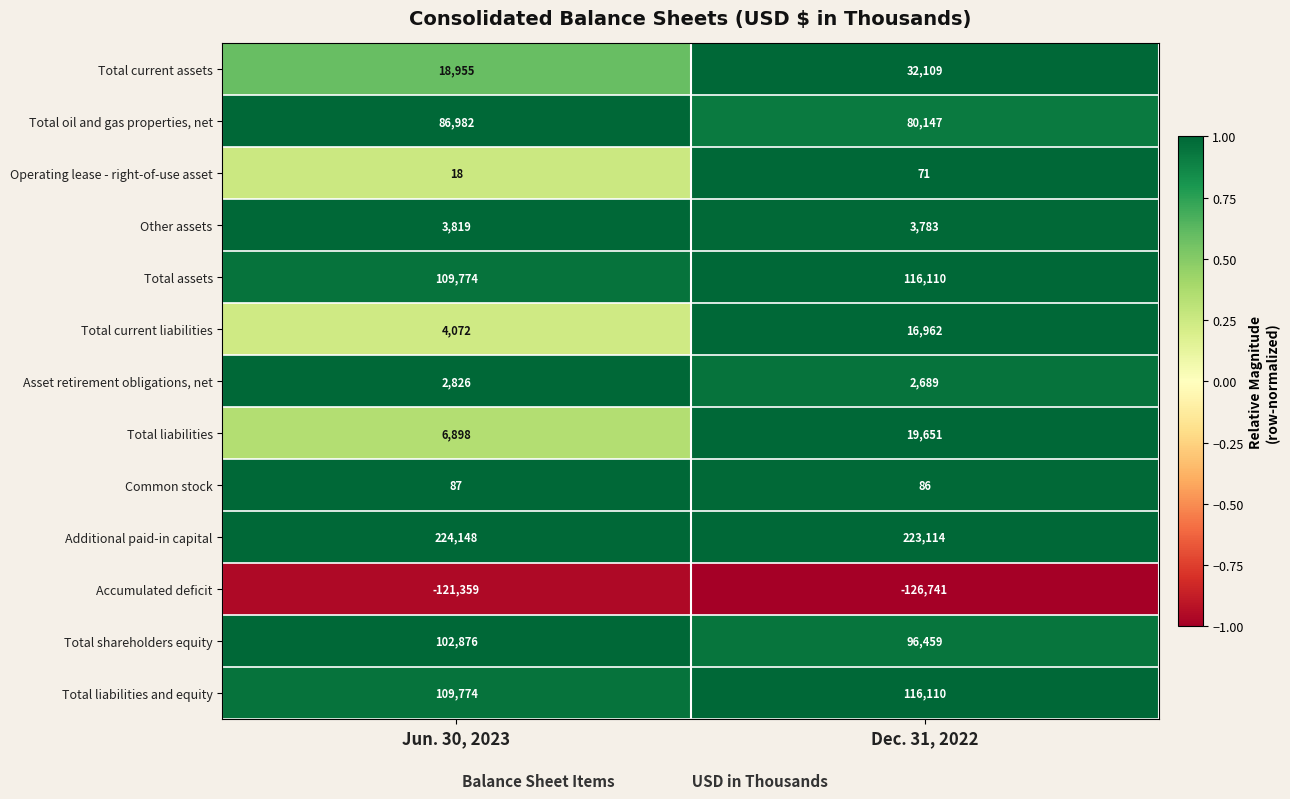

What is the total value across all series at Dec. 31, 2022?

580550